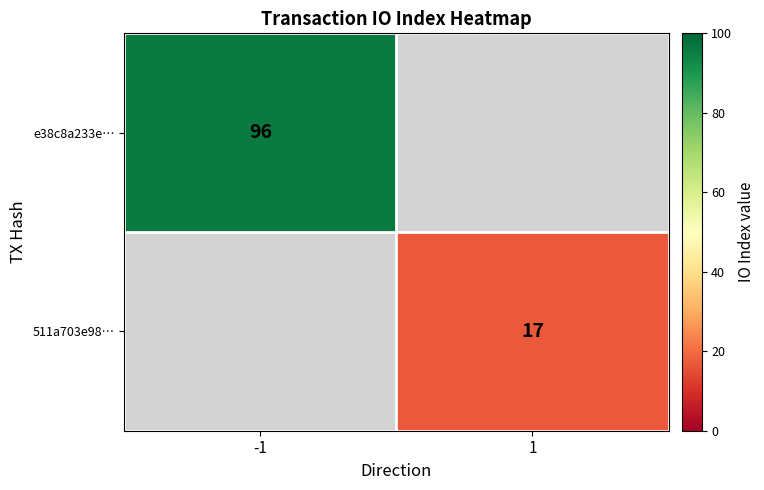

The 511a703e98… series shows 29 at 1. True or false?

False